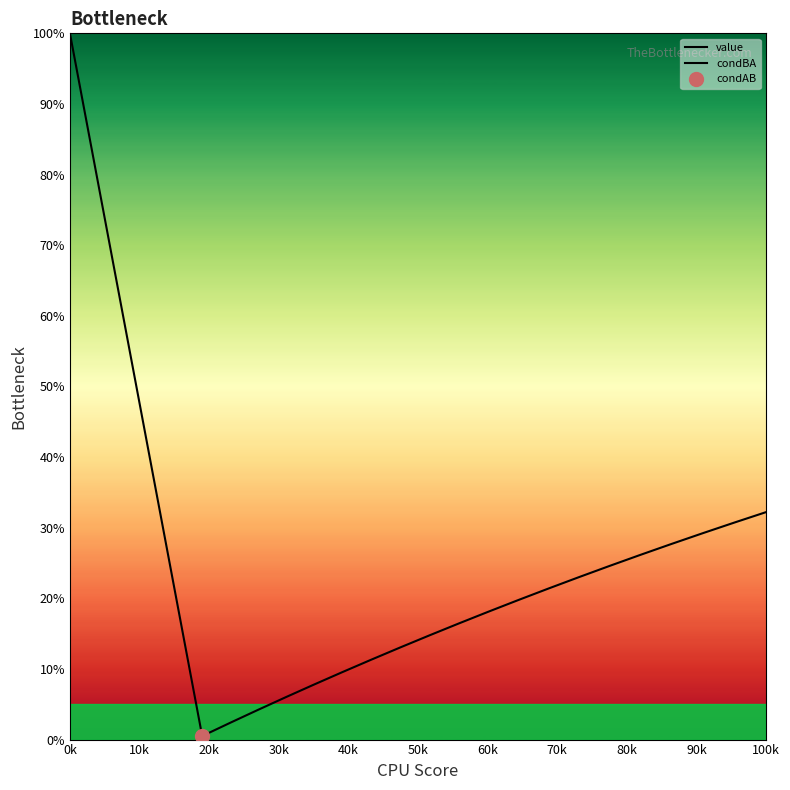

True or false: value and condAB cross at least once.

False